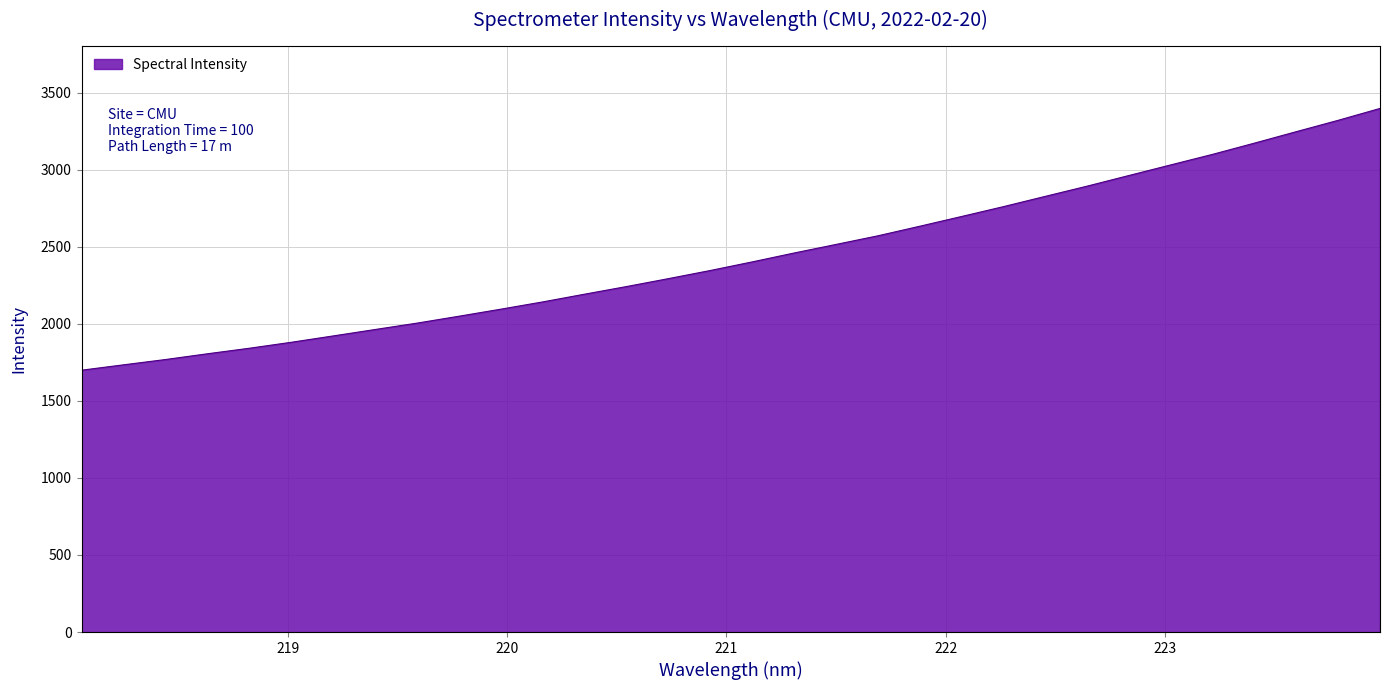

What is the difference between the maximum and minimum values?

1698.1